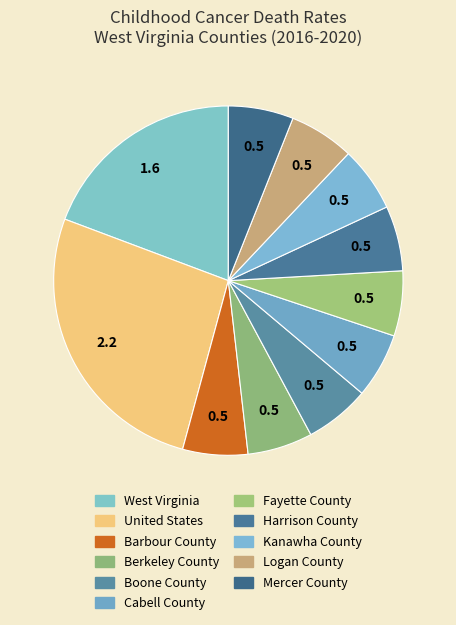

Is there any slice that represents more than half of the pie?

No